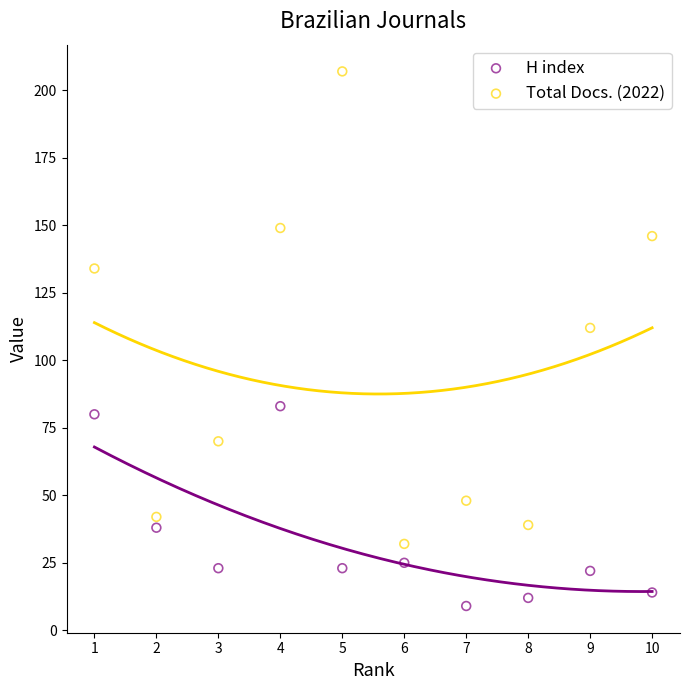

What is the X range (max minus min) for the scatter plot?

9